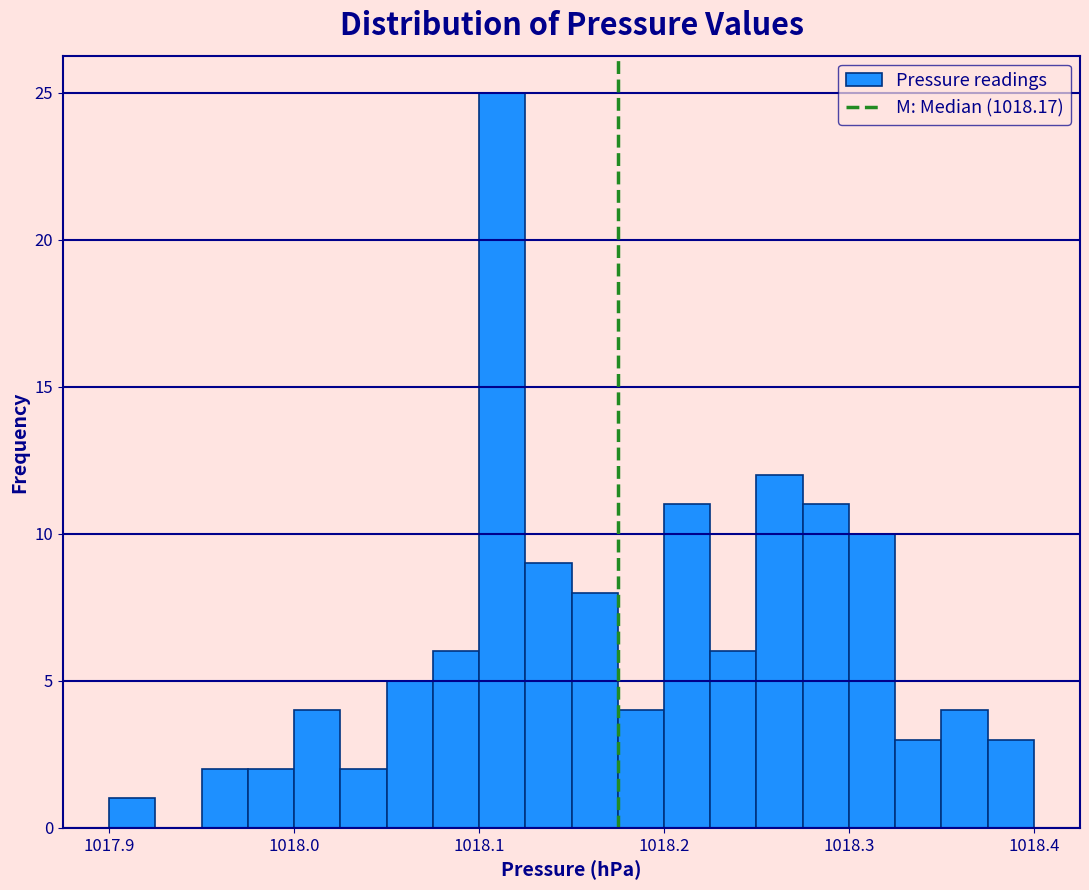

Around what value on the x-axis is the tallest bar? Give the approximate position of its centre, as read against the axis.

1018.11